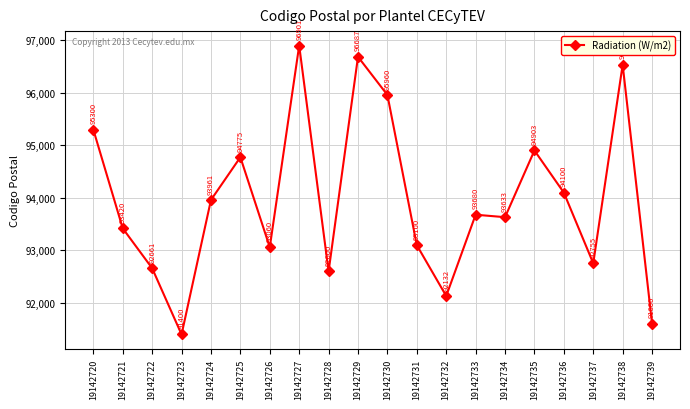

What is the change in value from 19142729 to 19142739?

-5081